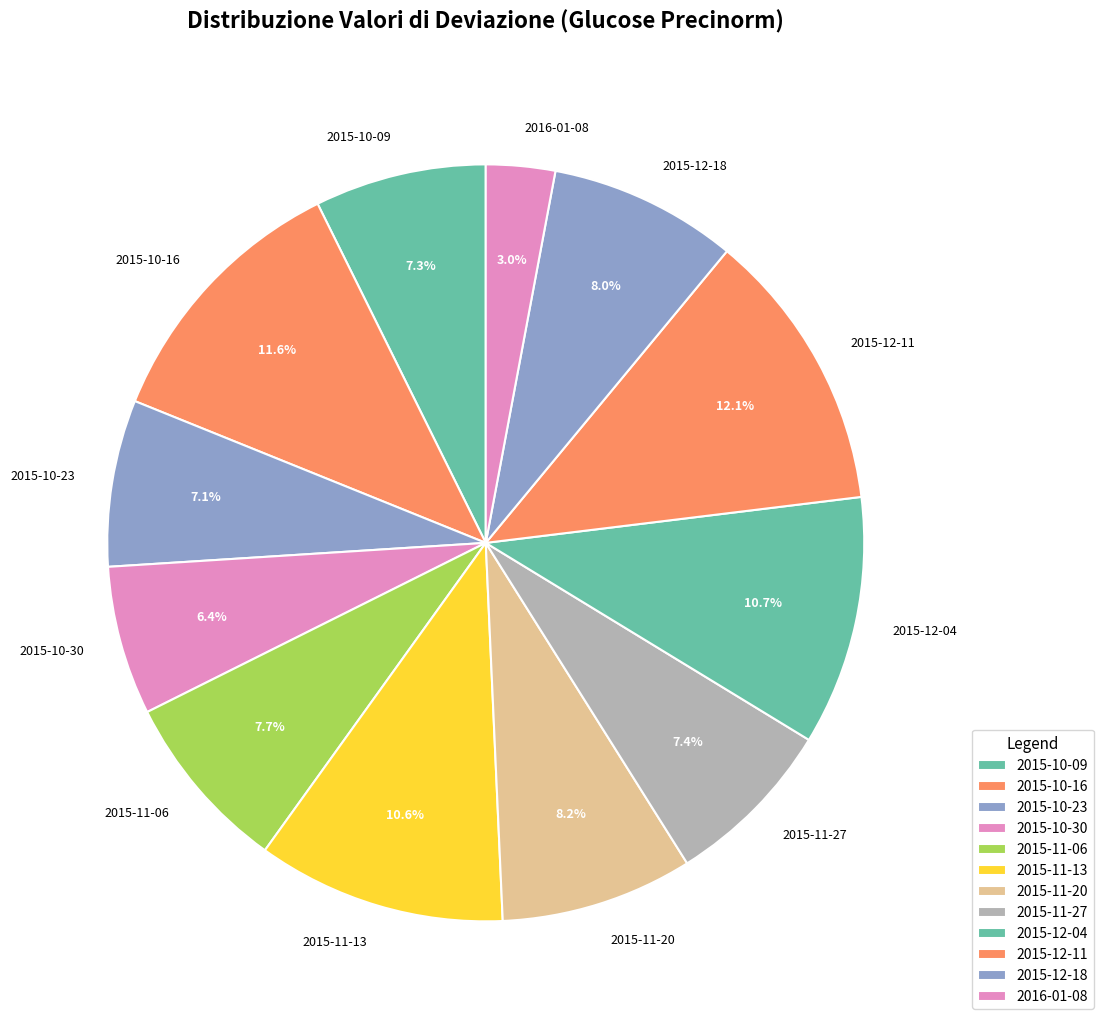

How many segments does this pie chart have?

12